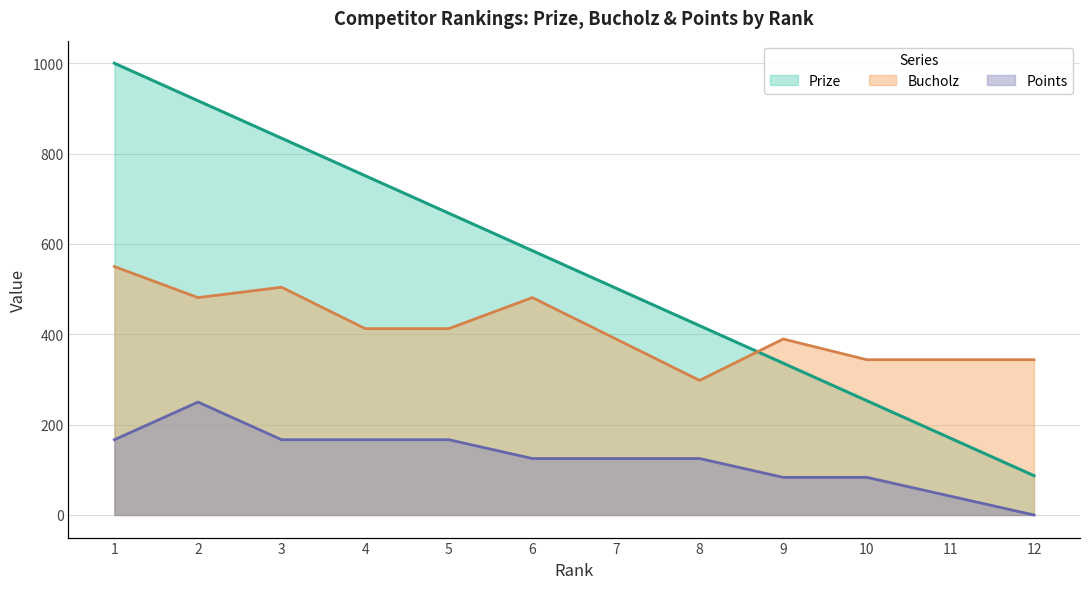

Reading left to right, list all the values displayed in this chart.

Prize: 1000.0	917.0	834.0	751.0	668.0	585.0	502.0	419.0	336.0	253.0	170.0	87.0
Bucholz: 550.0	481.3	504.2	412.5	412.5	481.3	389.6	297.9	389.6	343.8	343.8	343.8
Points: 166.7	250.0	166.7	166.7	166.7	125.0	125.0	125.0	83.3	83.3	41.7	0.0